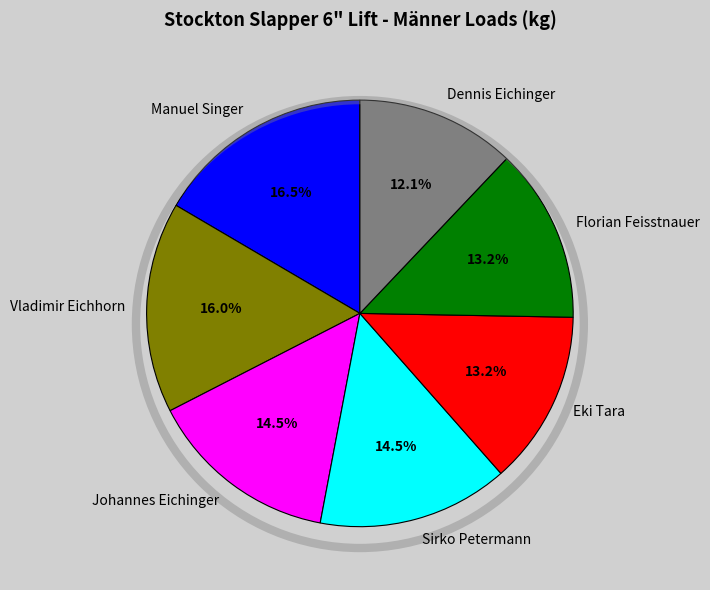

To the nearest percent, what percentage of the pie is Dennis Eichinger?

12%